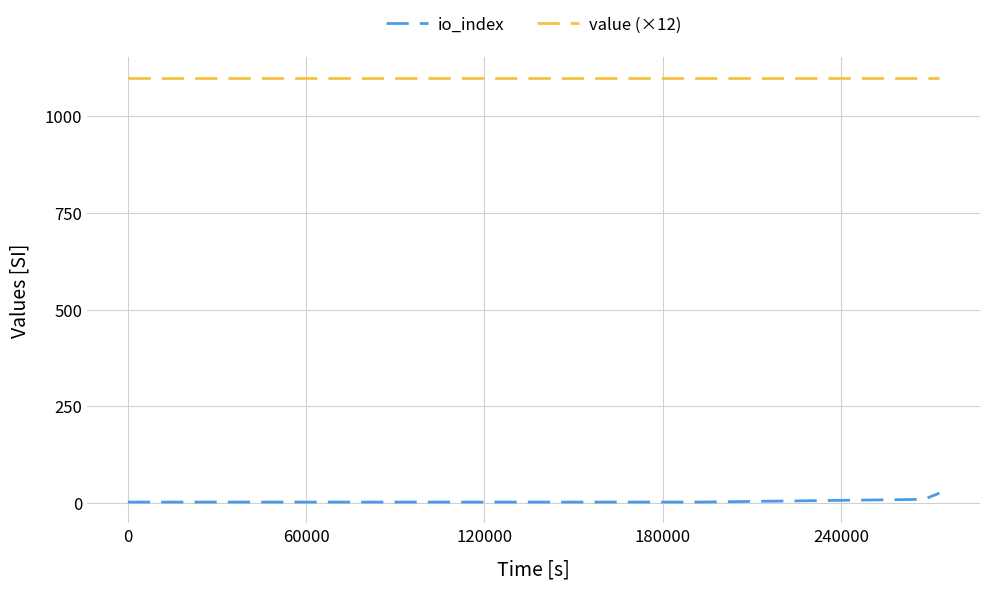

What is the greatest value displayed?

1098.0